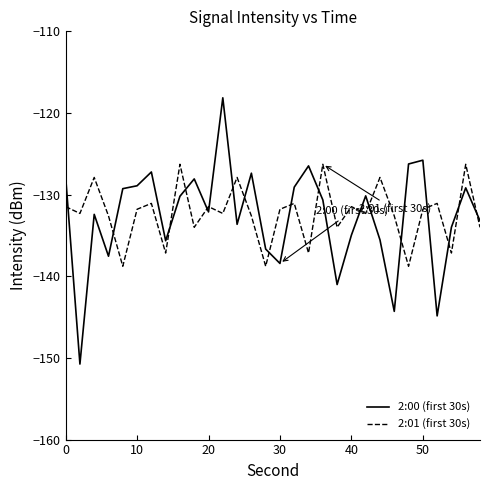

Is this an area chart (filled region under the line)?

No